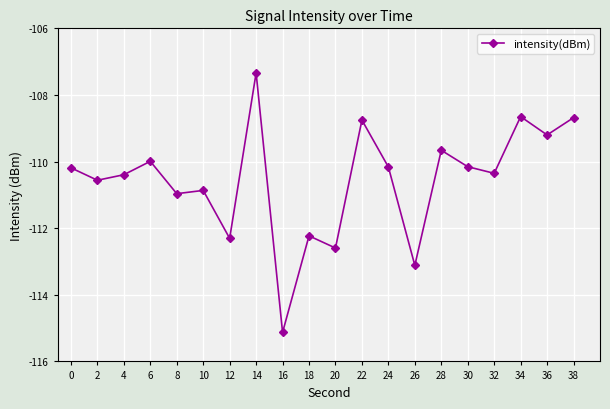

What is the sum of all values?

-2211.3